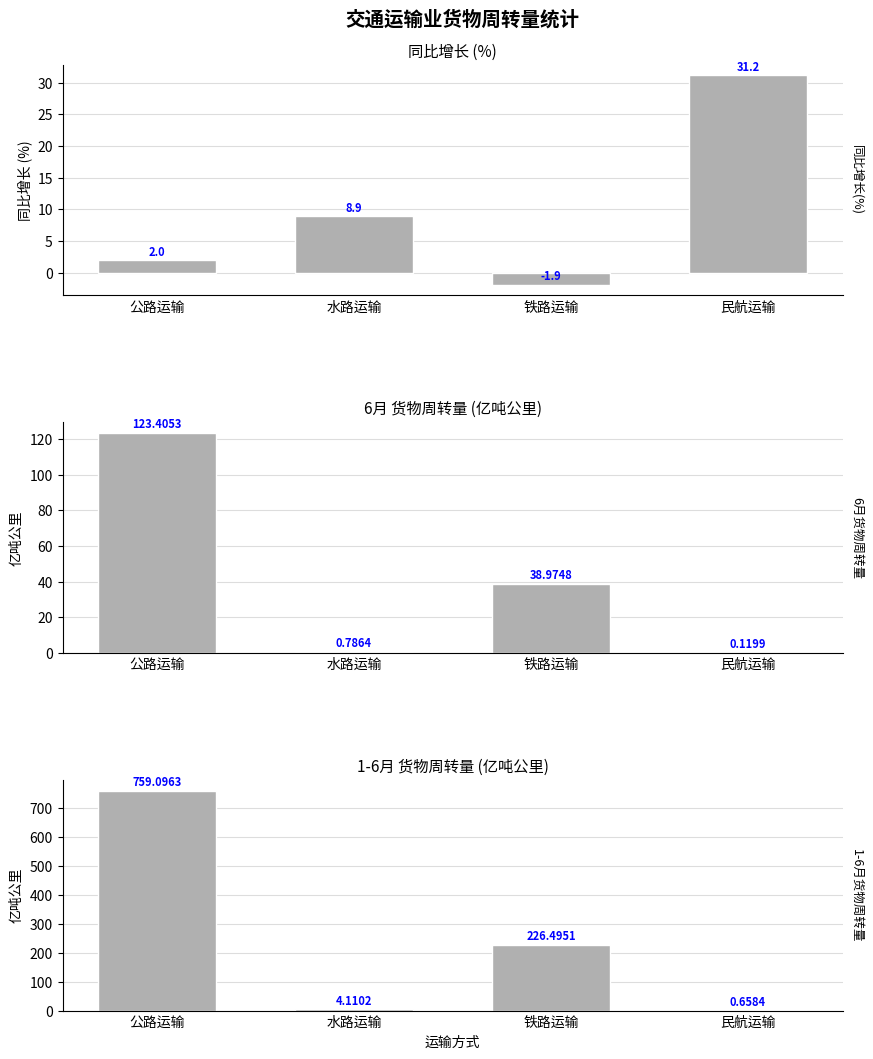

At which label is 同比增长(%) closest to 14?

水路运输